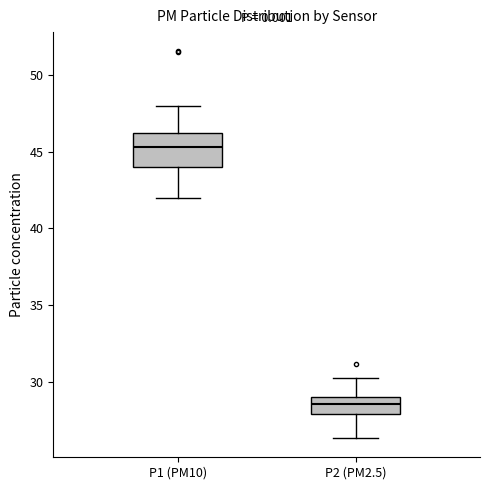

Which box's median line is the highest?

P1 (PM10)